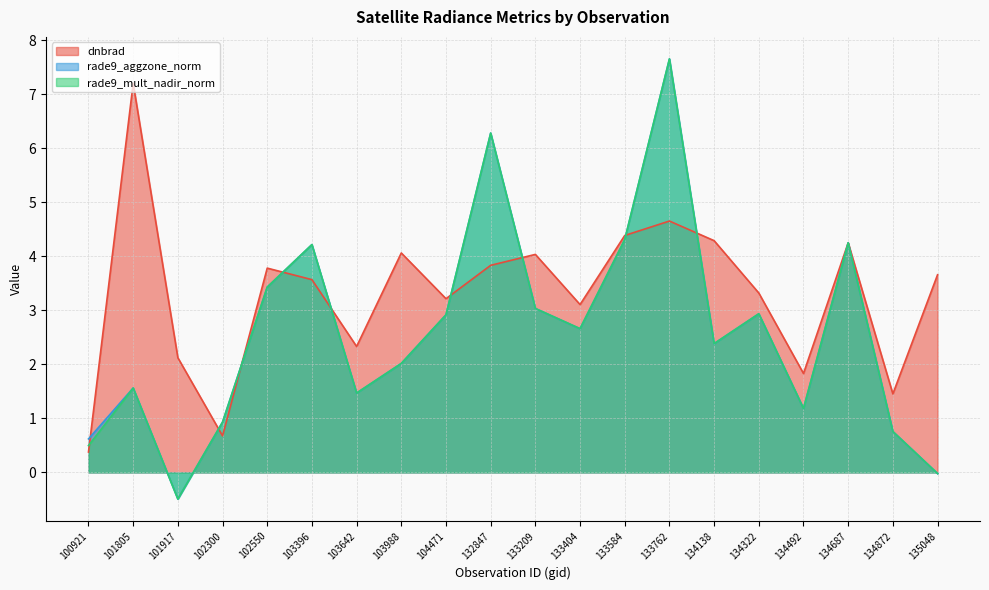

What is the average value of the rade9_aggzone_norm series?

2.6